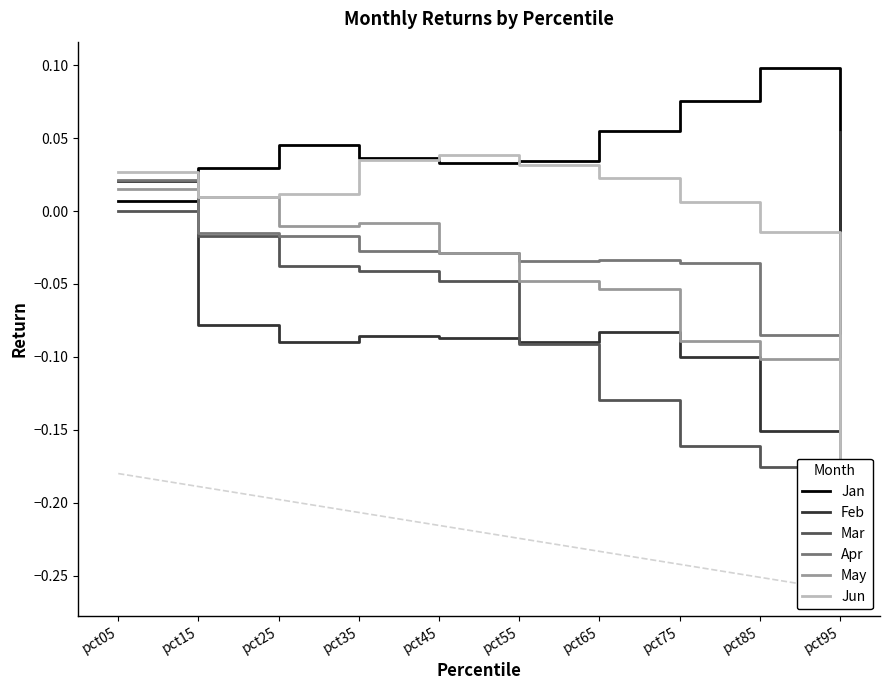

What is the spread (max minus min) of values at pct35?

0.1